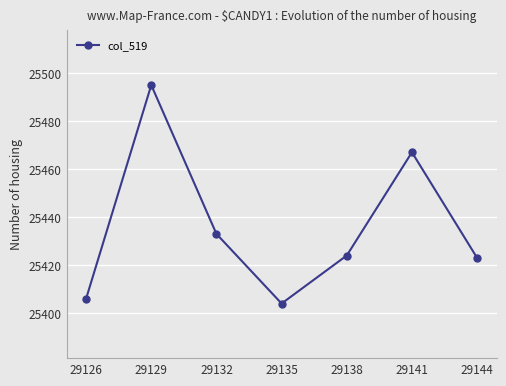

Reading left to right, transcribe all the data shown in this chart.

25406	25495	25433	25404	25424	25467	25423